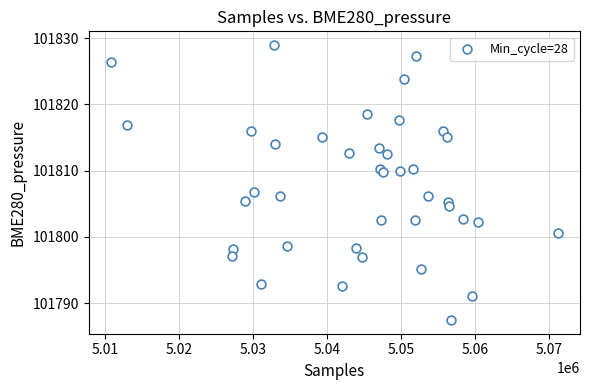

What is the range of X values (max minus min)?

60375.0